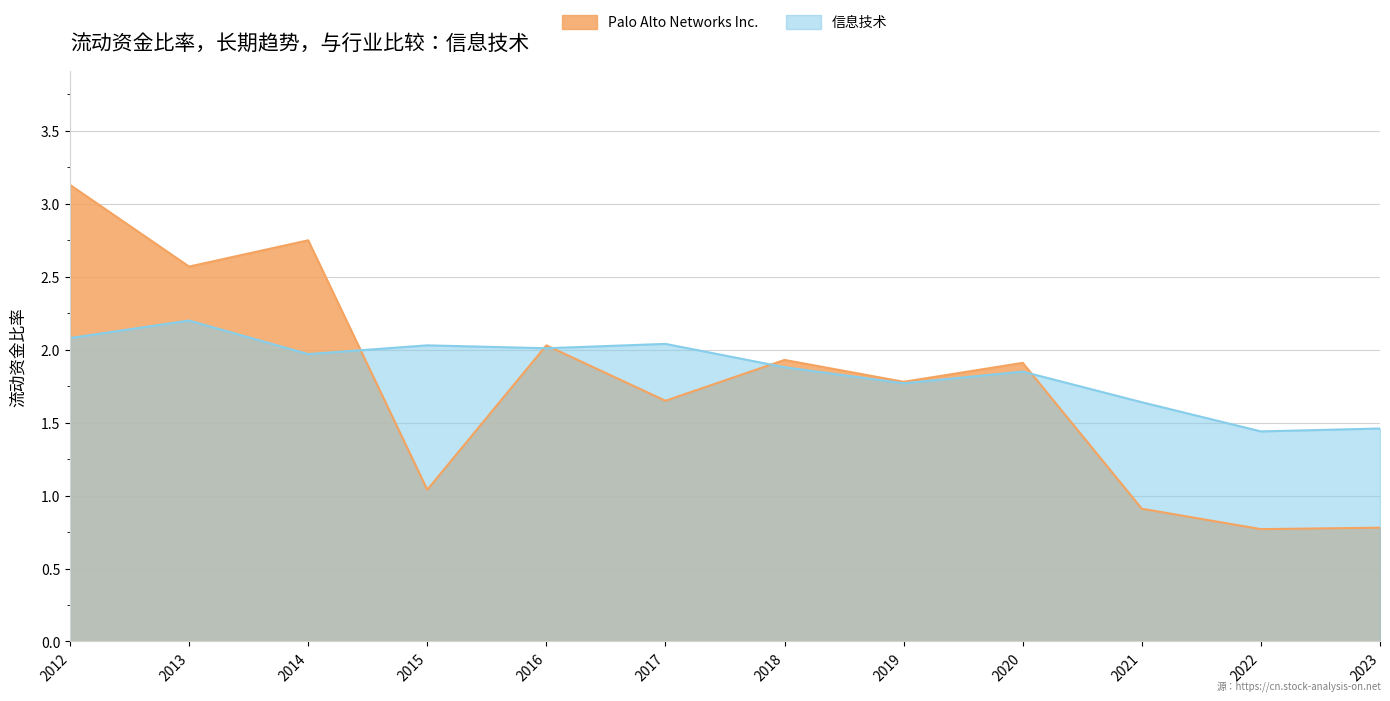

In 信息技术, how many points are lower than both neighbors (excluding endpoints)?

4